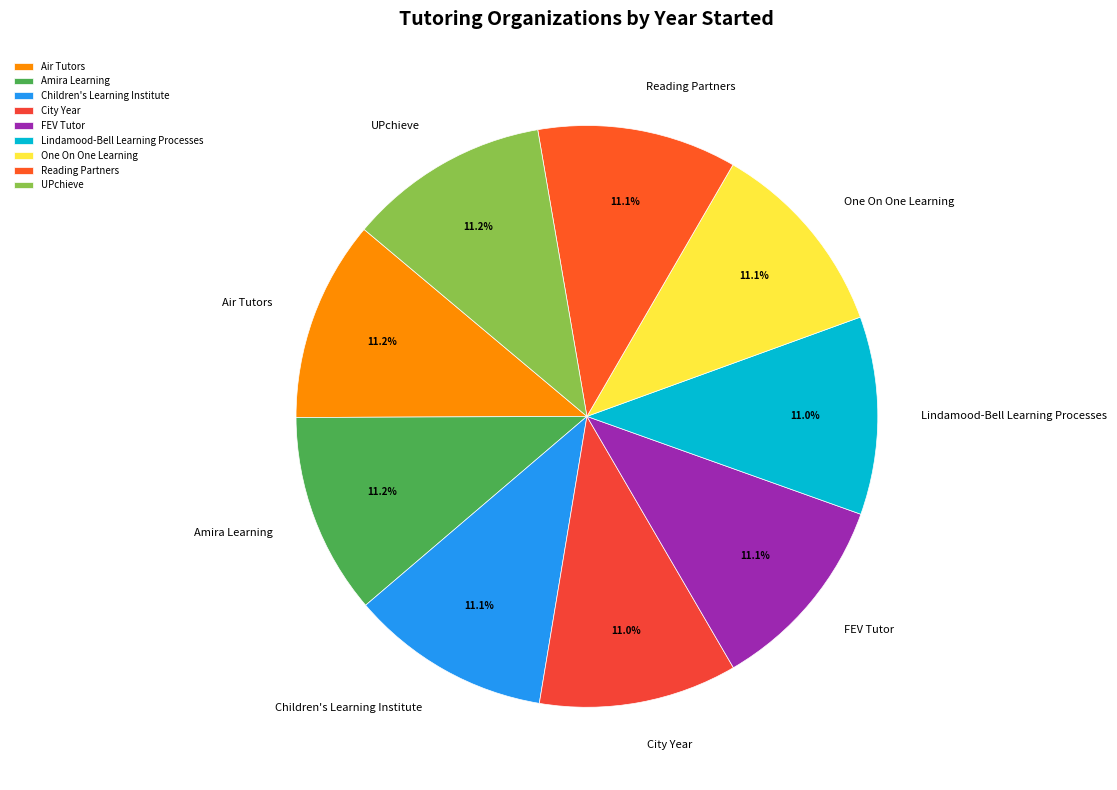

Combined, what portion of the pie is City Year and Lindamood-Bell Learning Processes?

22.0%